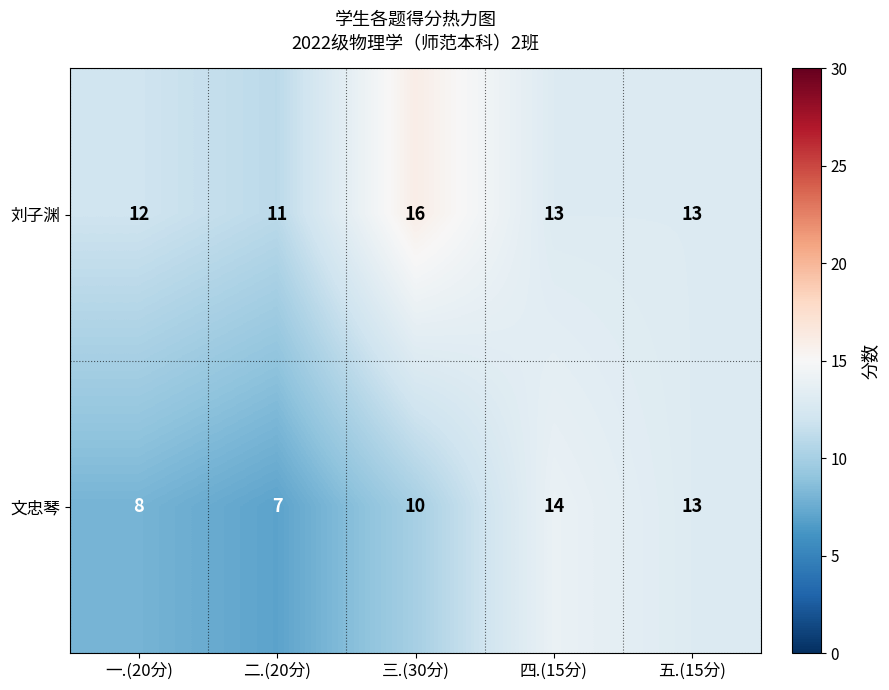

What is the lowest value of the 文忠琴 series?

7